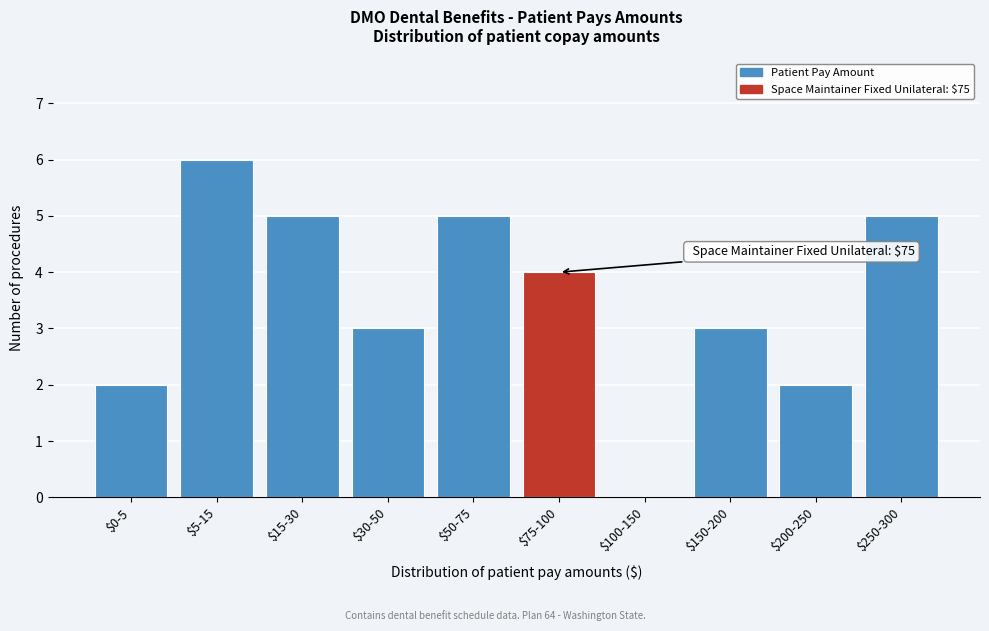

The value at $0-5 is 3. True or false?

False